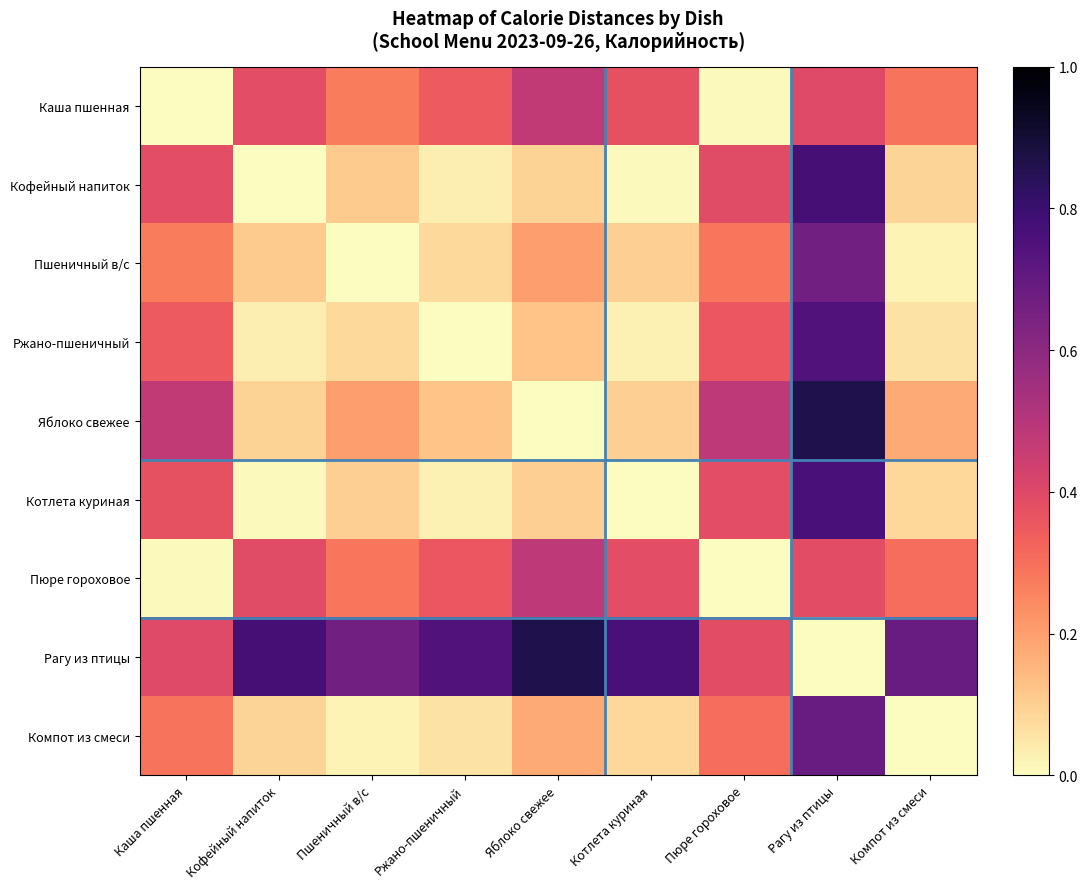

Which category has the highest value across all series?

Рагу из птицы